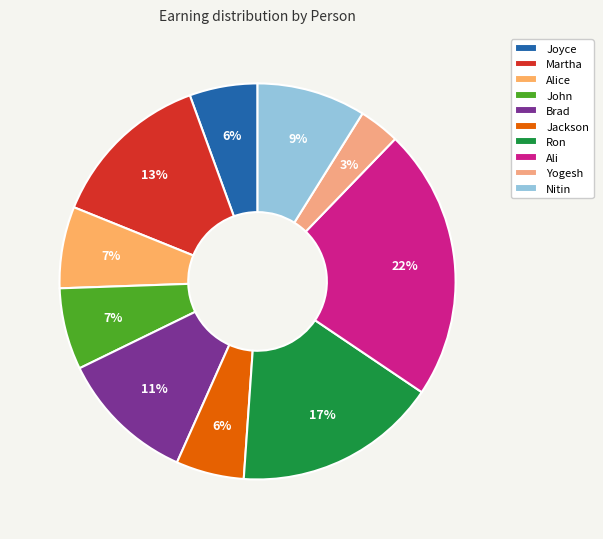

Which has a higher value, Ali or Jackson?

Ali